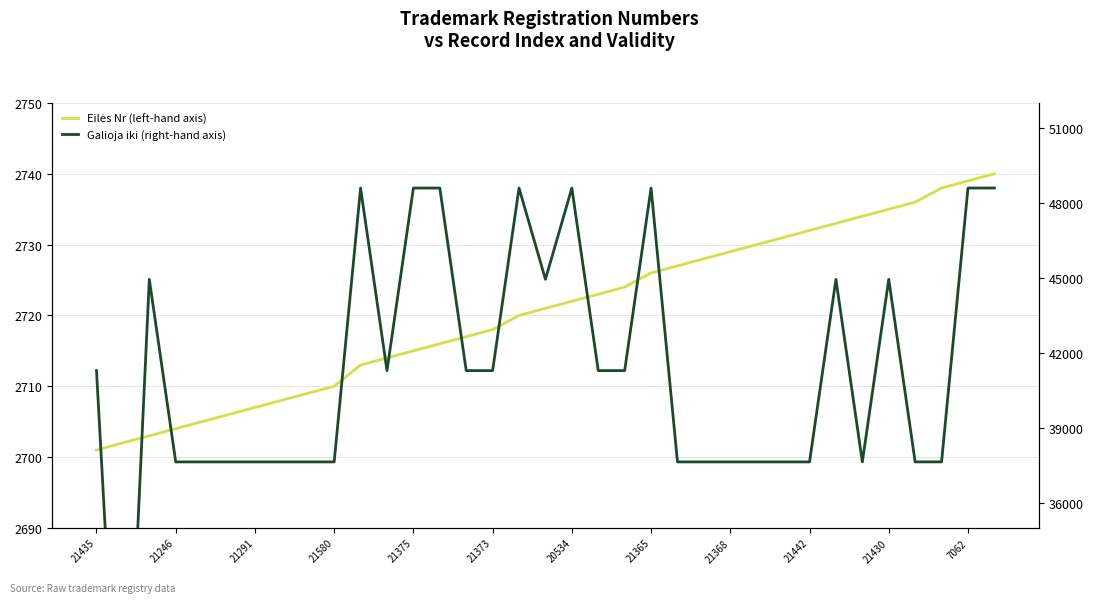

True or false: Eilės Nr (left-hand axis) and Galioja iki (right-hand axis) cross at least once.

False